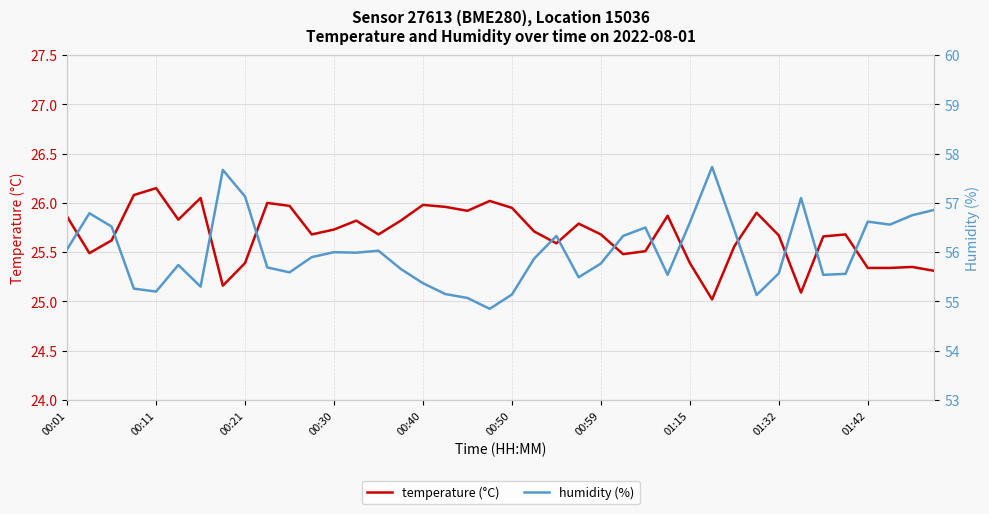

Which series has the widest spread of values?

humidity (%)